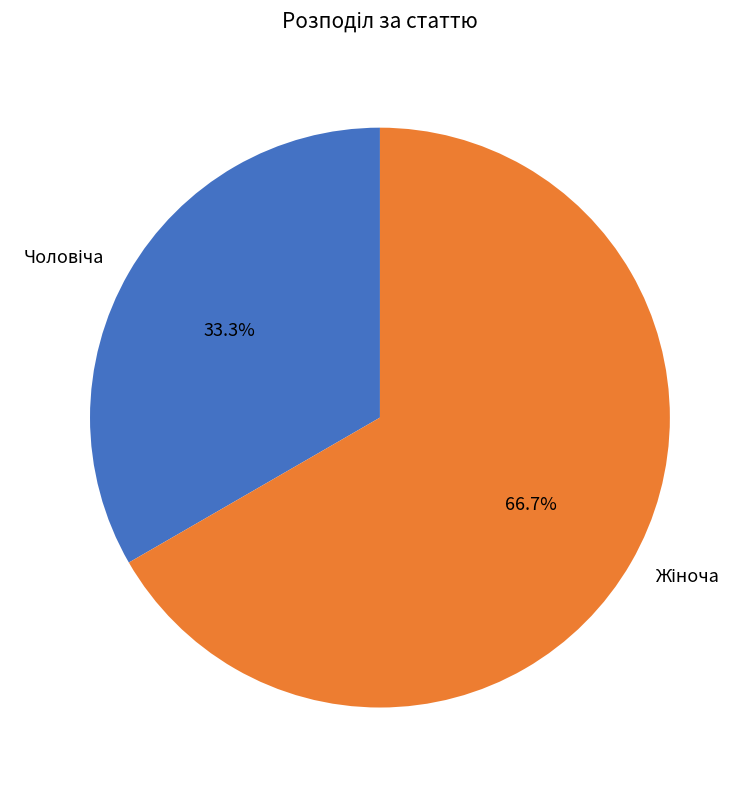

Is there any slice that represents more than half of the pie?

Yes